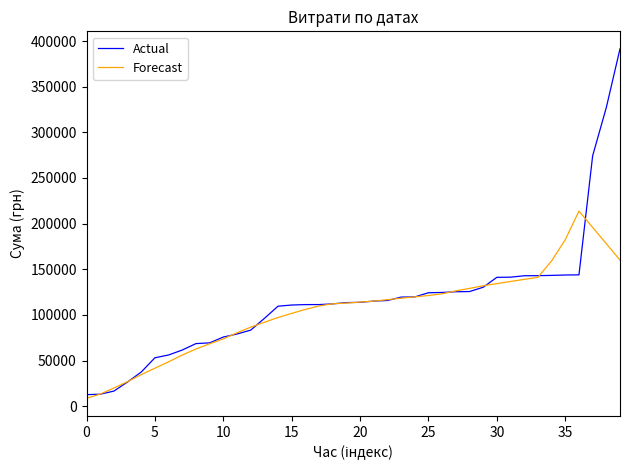

Which series has the largest total across all categories?

Actual